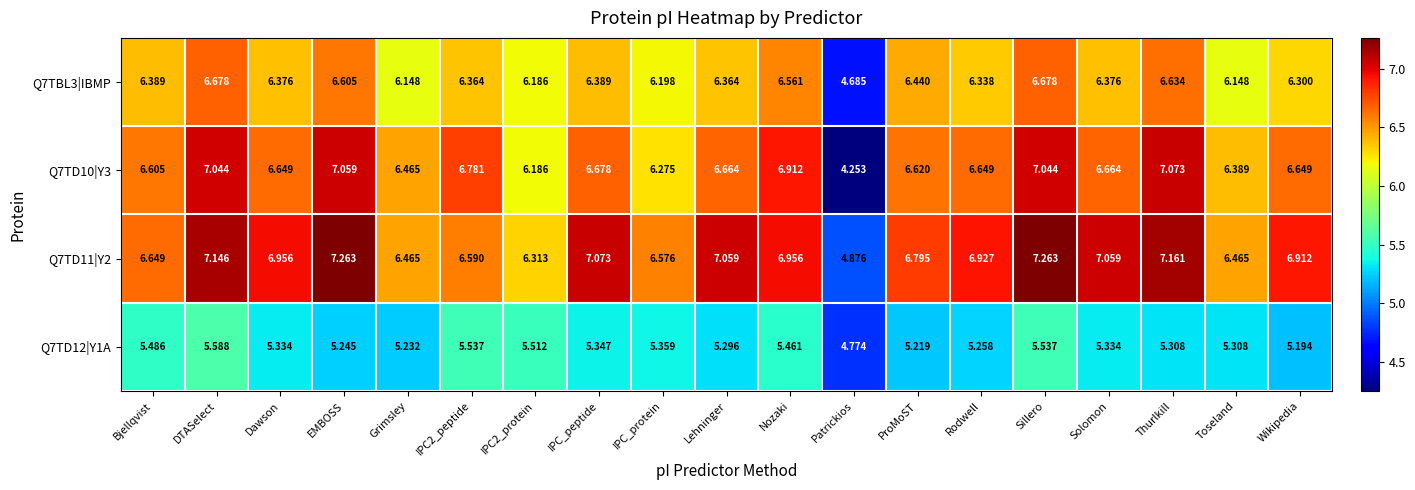

Where is Q7TBL3|IBMP nearest to the value 5?

Patrickios